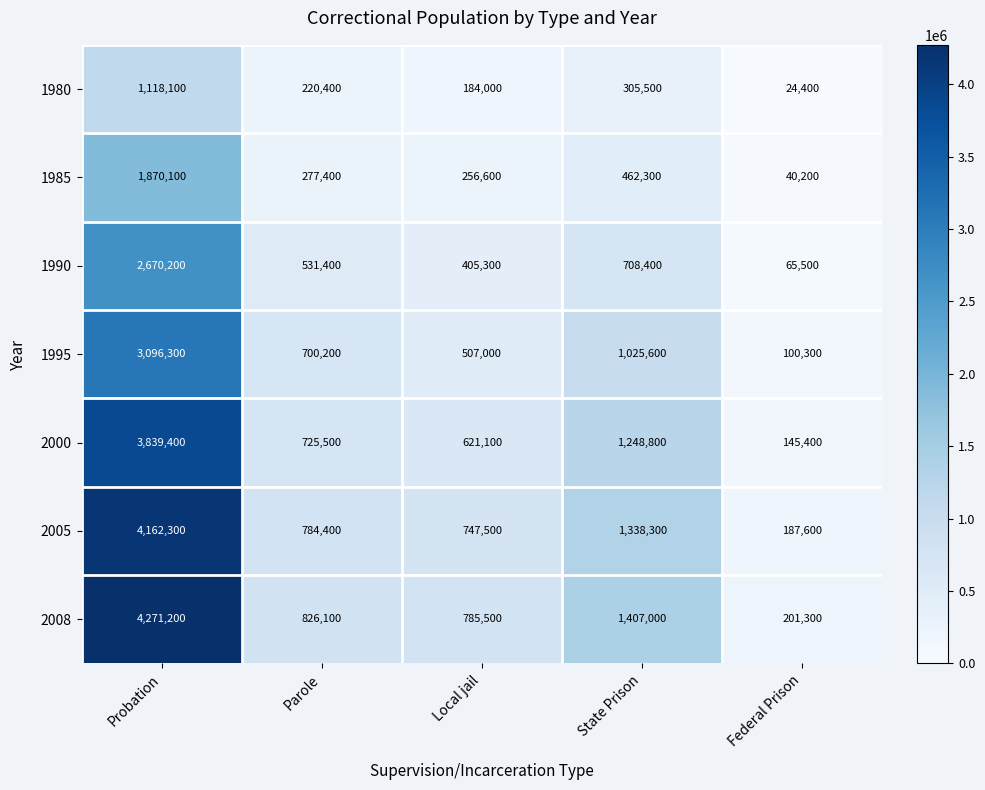

At which category does the chart reach its minimum across all series?

Federal Prison